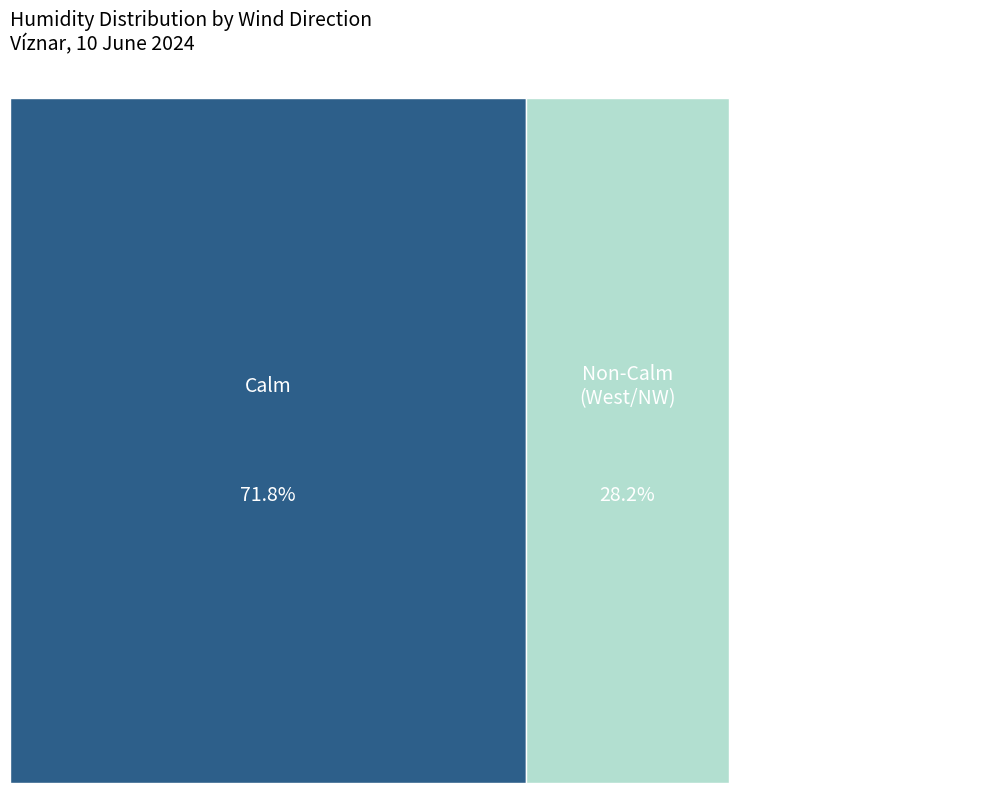

Which category has the biggest portion of the pie?

Calm